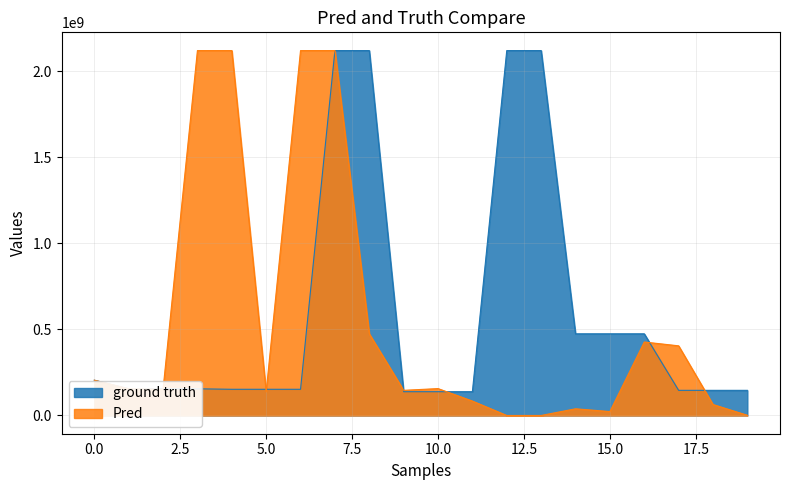

Is the value of Pred at 2 greater than the value of ground truth at 8?

No